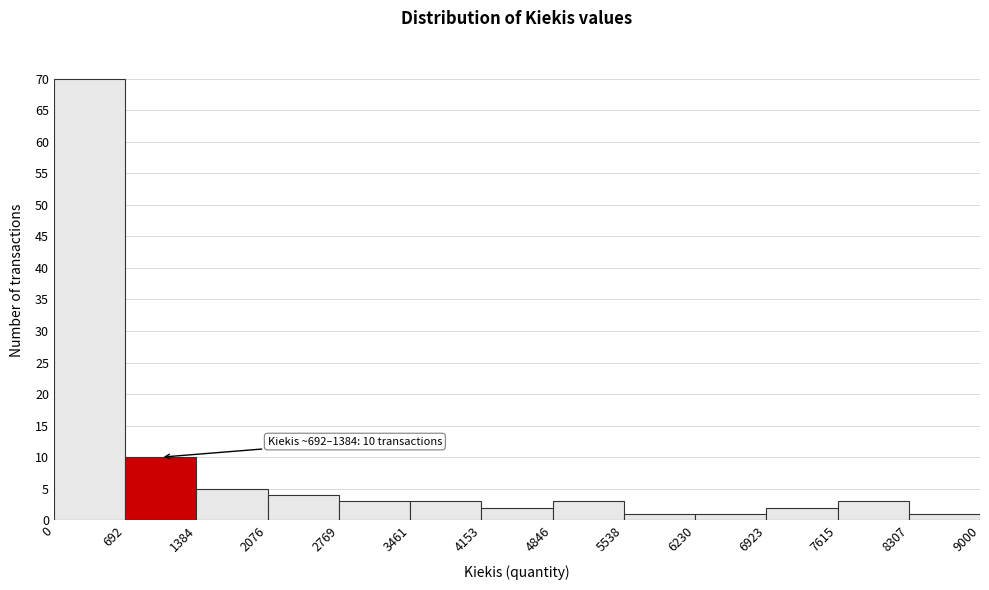

Which range on the x-axis has the tallest bar?

0 to 692